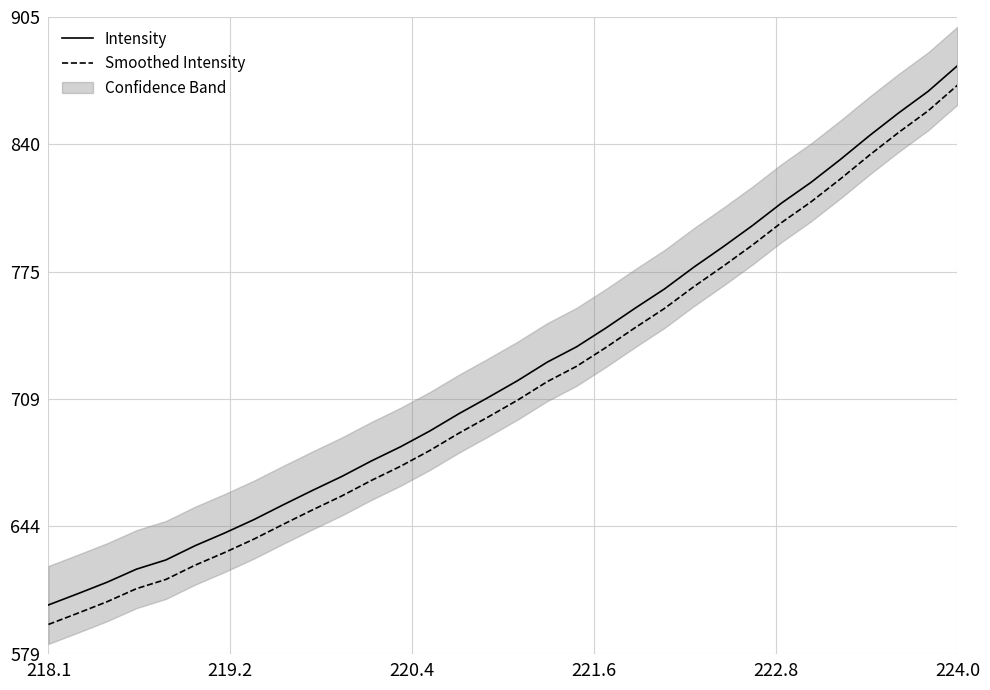

True or false: Smoothed Intensity and Intensity cross at least once.

False